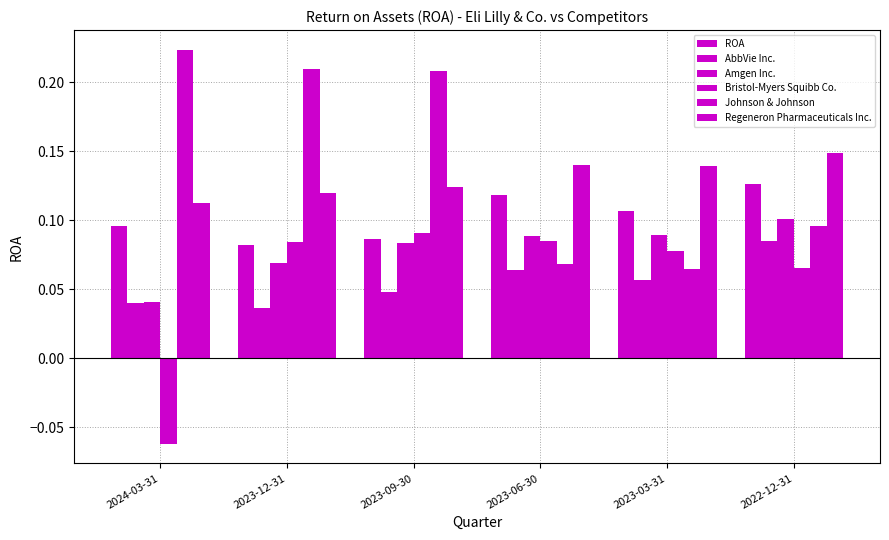

What is the approximate value of Bristol-Myers Squibb Co. at 2023-12-31?

0.1